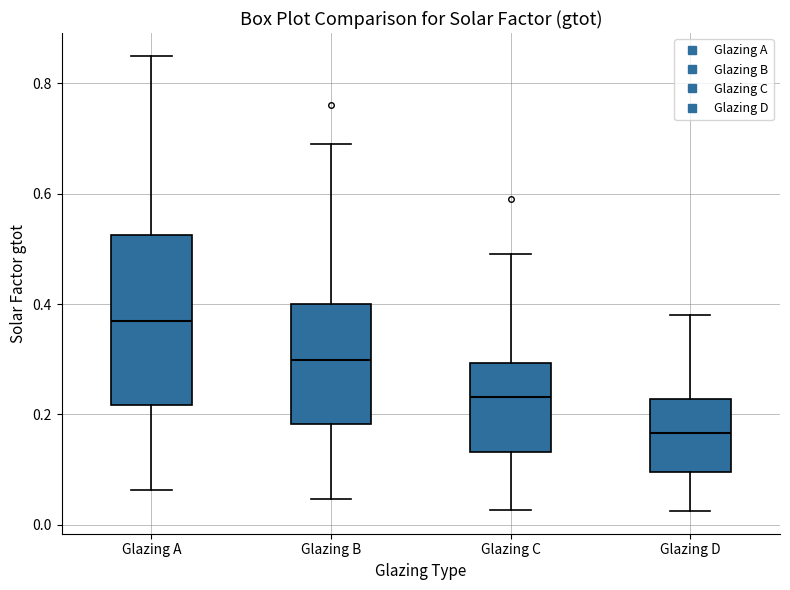

Which box has the lowest median line?

Glazing D